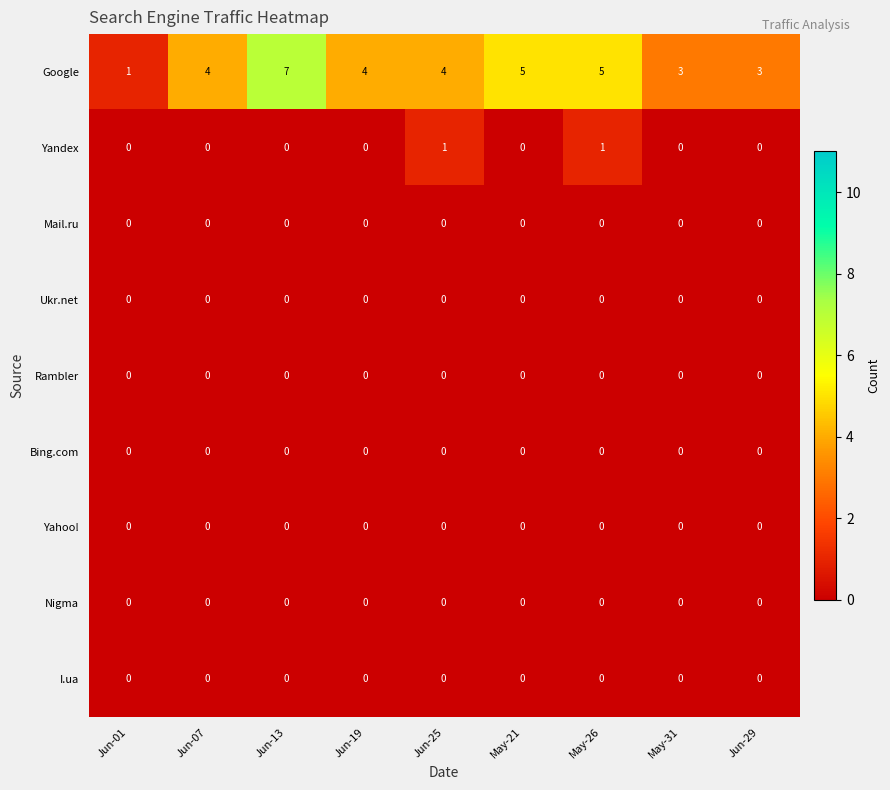

Which series has the widest spread of values?

Google